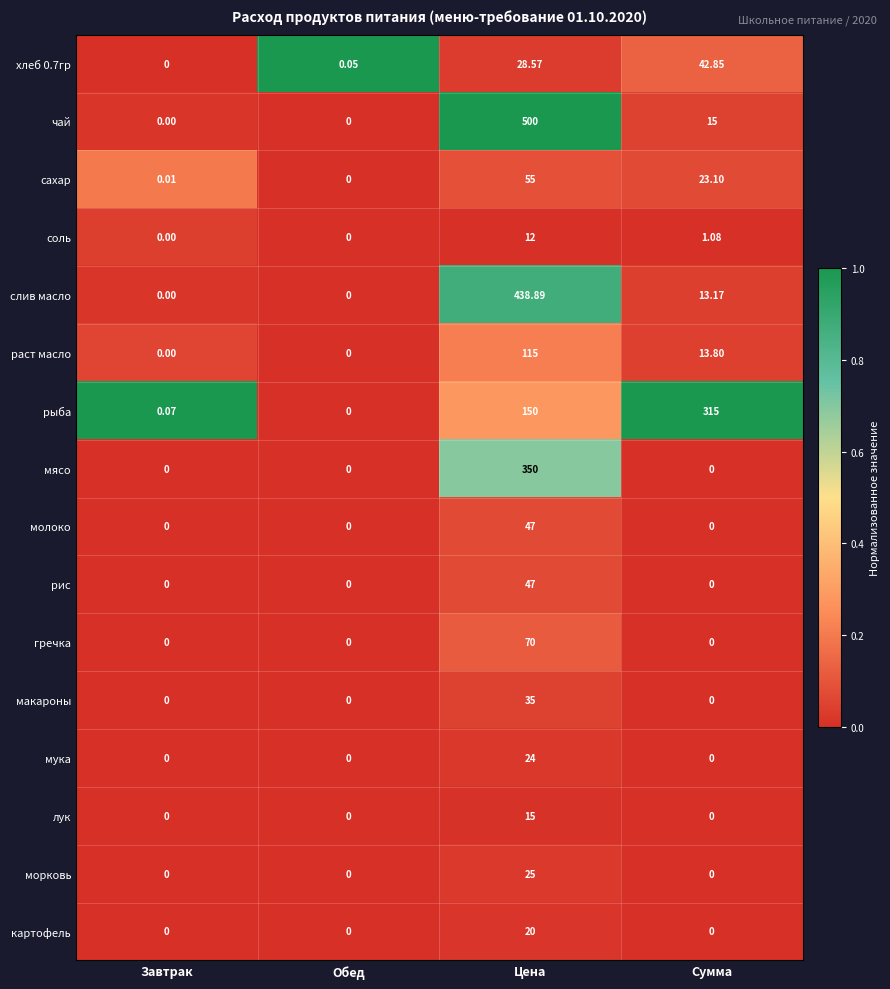

Between Завтрак and Сумма, which series saw the biggest shift?

рыба